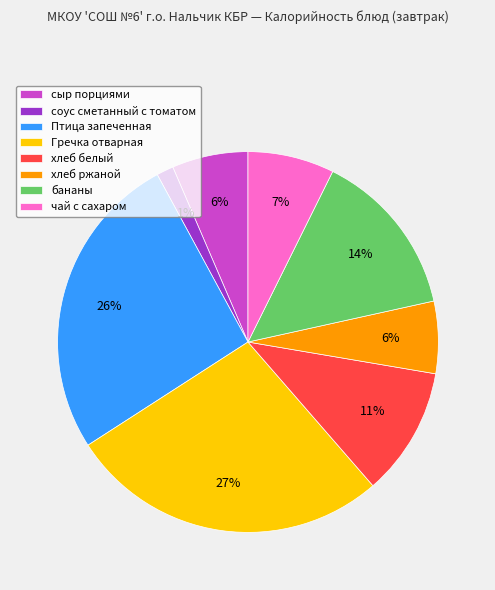

Combined, do бананы and Птица запеченная account for over 50%?

No